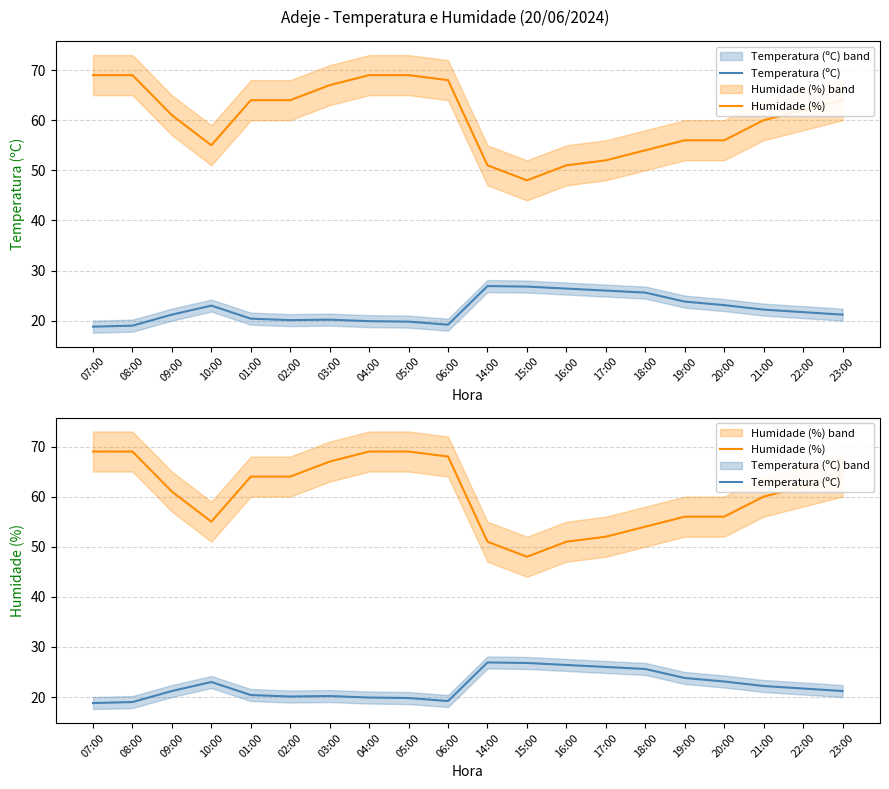

True or false: Humidade (%) has more than 1 interior local peaks.

False